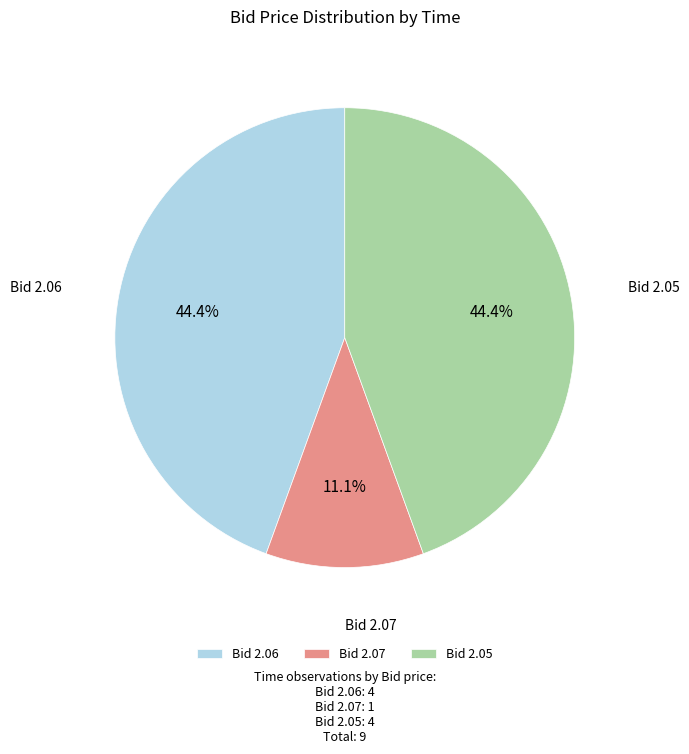

Which category has the smallest portion of the pie?

Bid 2.07